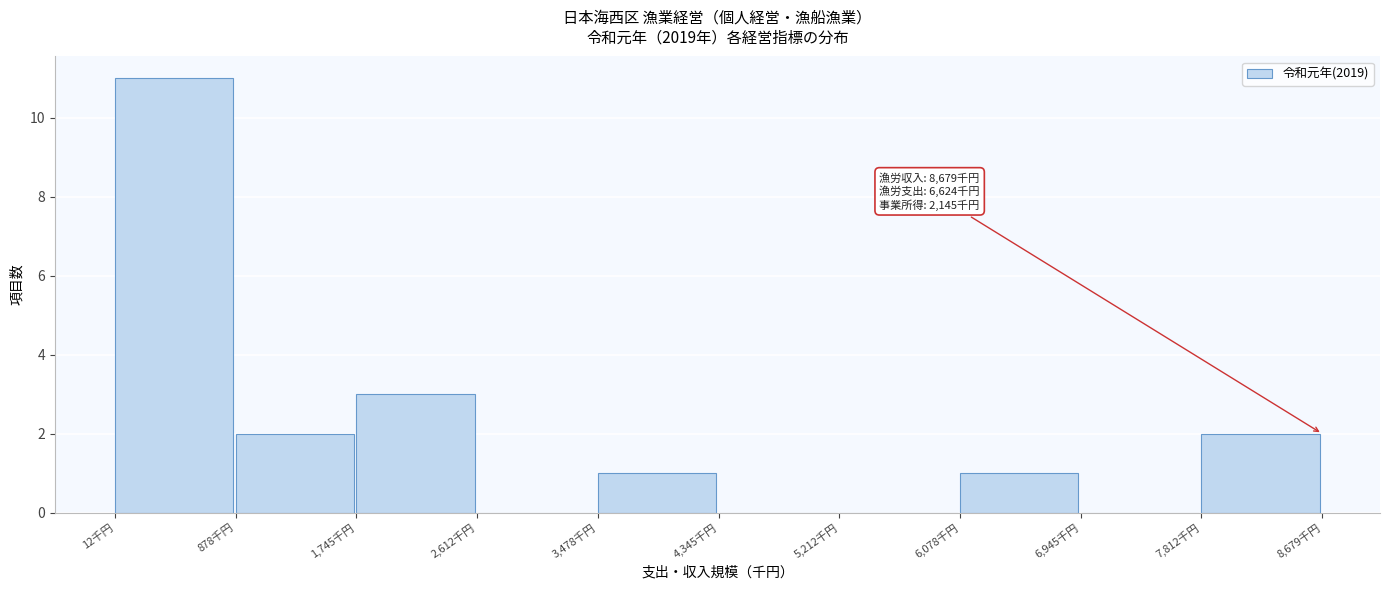

Over which range of the x-axis is the bar tallest?

0 to 900